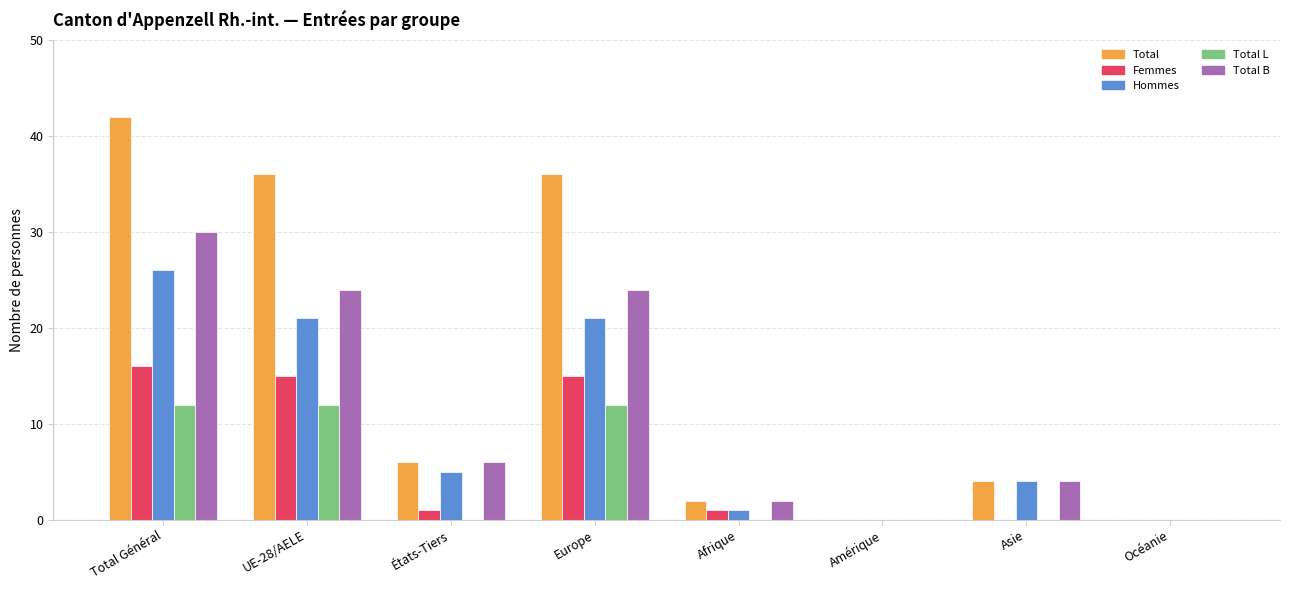

What is the maximum value shown in the chart?

42